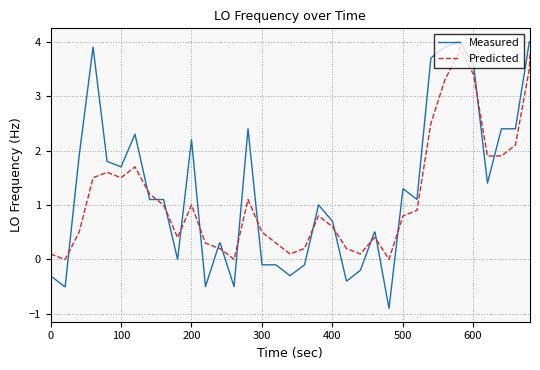

Which series ends up on top after the final intersection of Predicted and Measured?

Measured